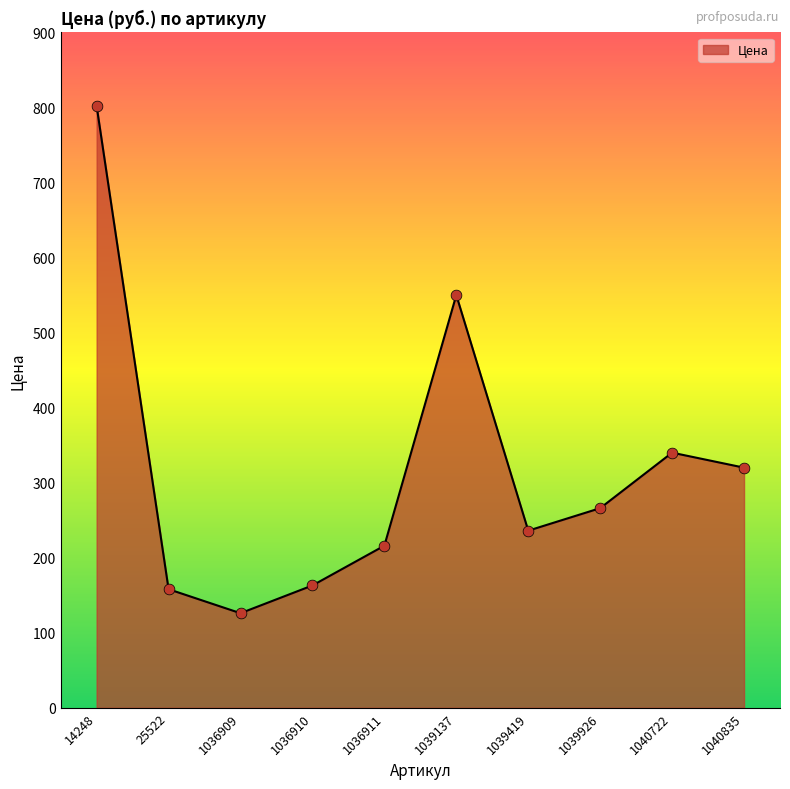

What is the change in value from 14248 to 1040722?

-462